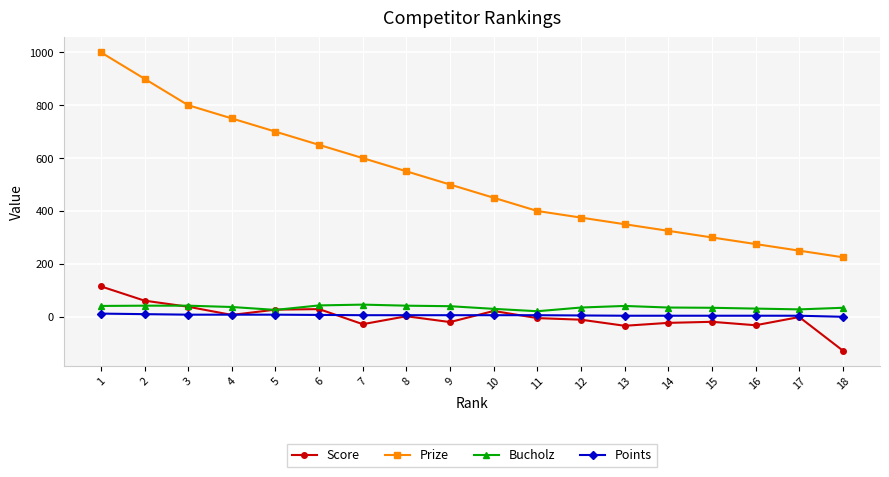

Where does the Points series first go above 6?

1